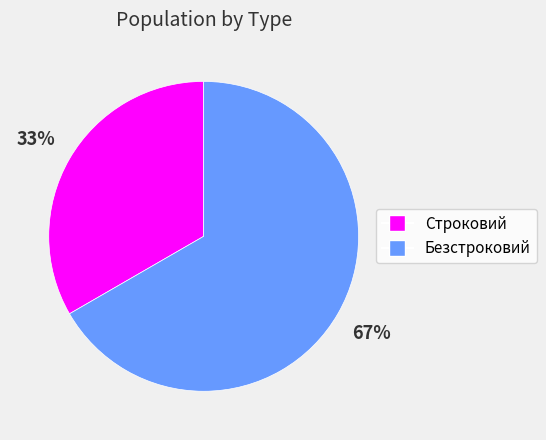

What is the largest slice in the pie chart?

Безстроковий